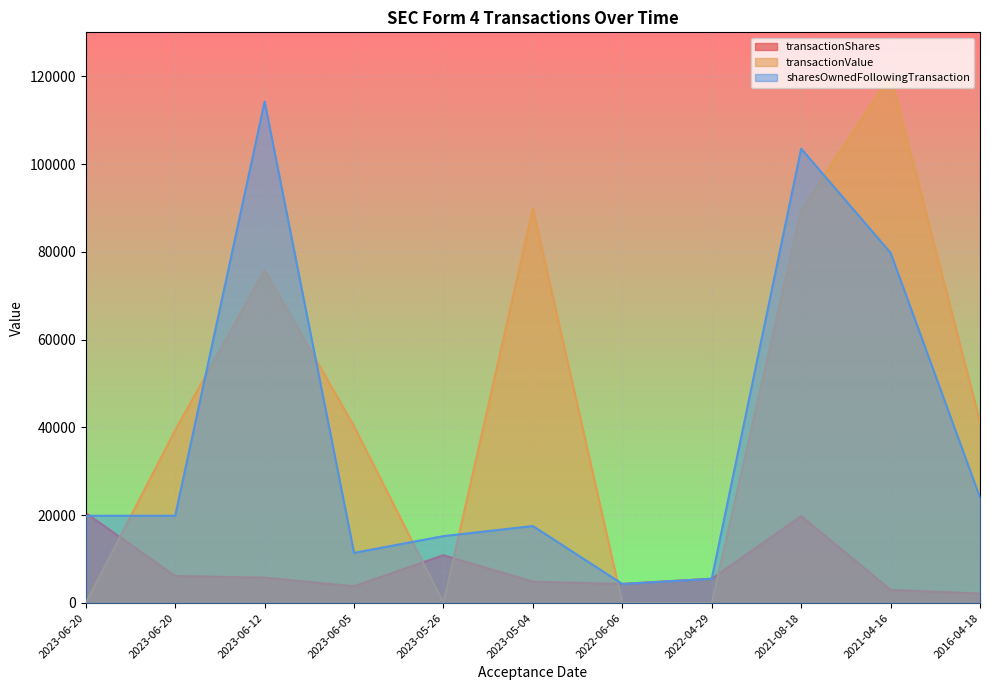

Is it true that transactionShares equals 7299 at 2022-06-06?

False